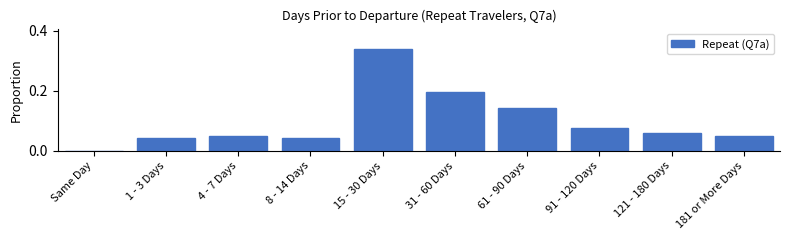

Which has a higher value, 15 - 30 Days or 121 - 180 Days?

15 - 30 Days